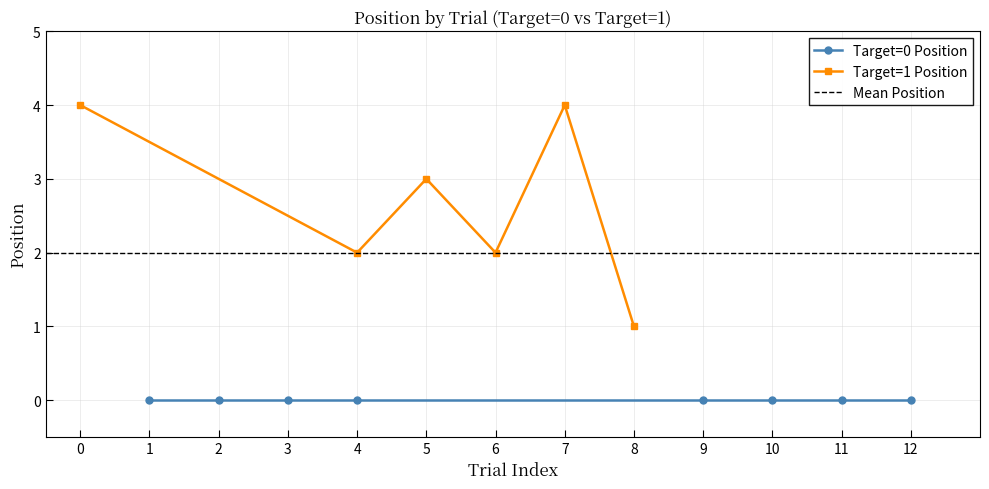

Count the values in the range 2 to 4.

5